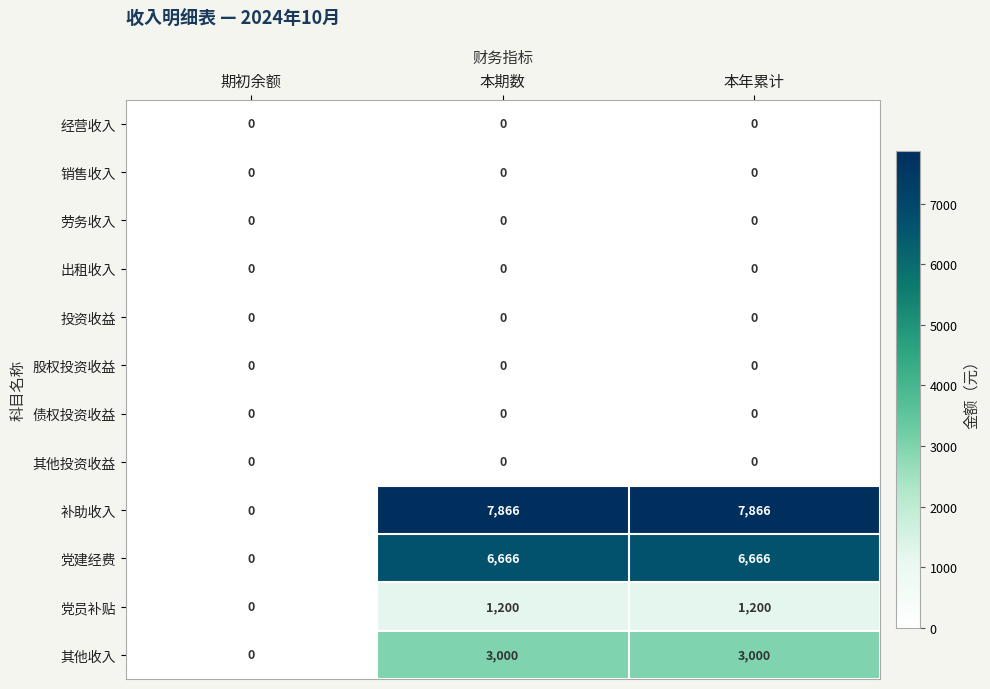

What is the average value of the 党员补贴 series?

800